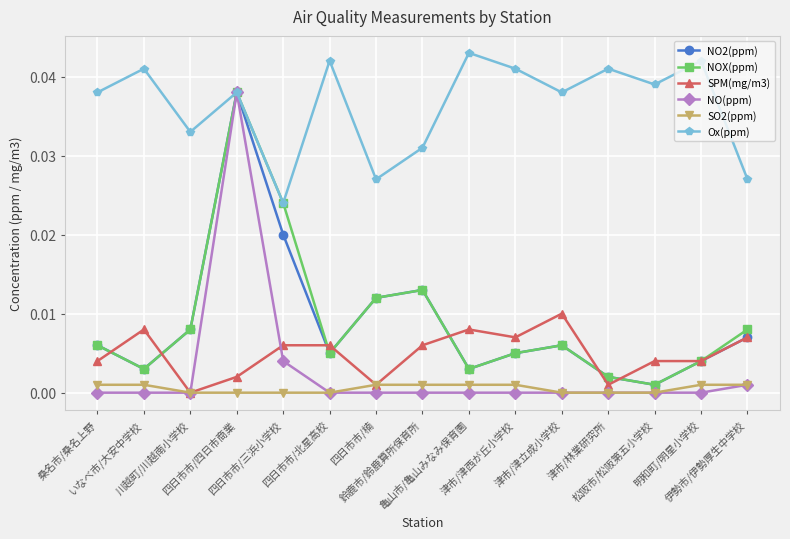

True or false: NOX(ppm) and SO2(ppm) cross at least once.

False